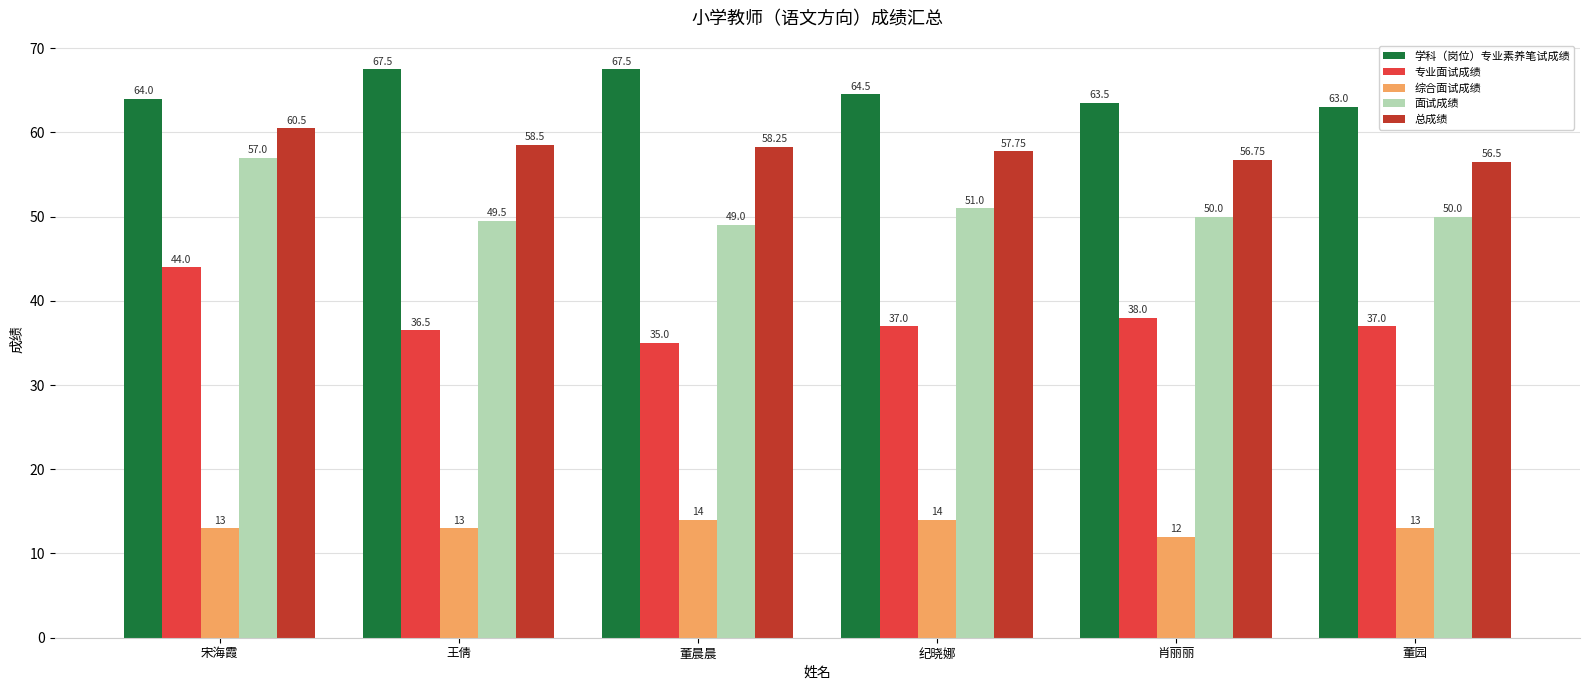

The 学科（岗位）专业素养笔试成绩 series shows 63.5 at 肖丽丽. True or false?

True